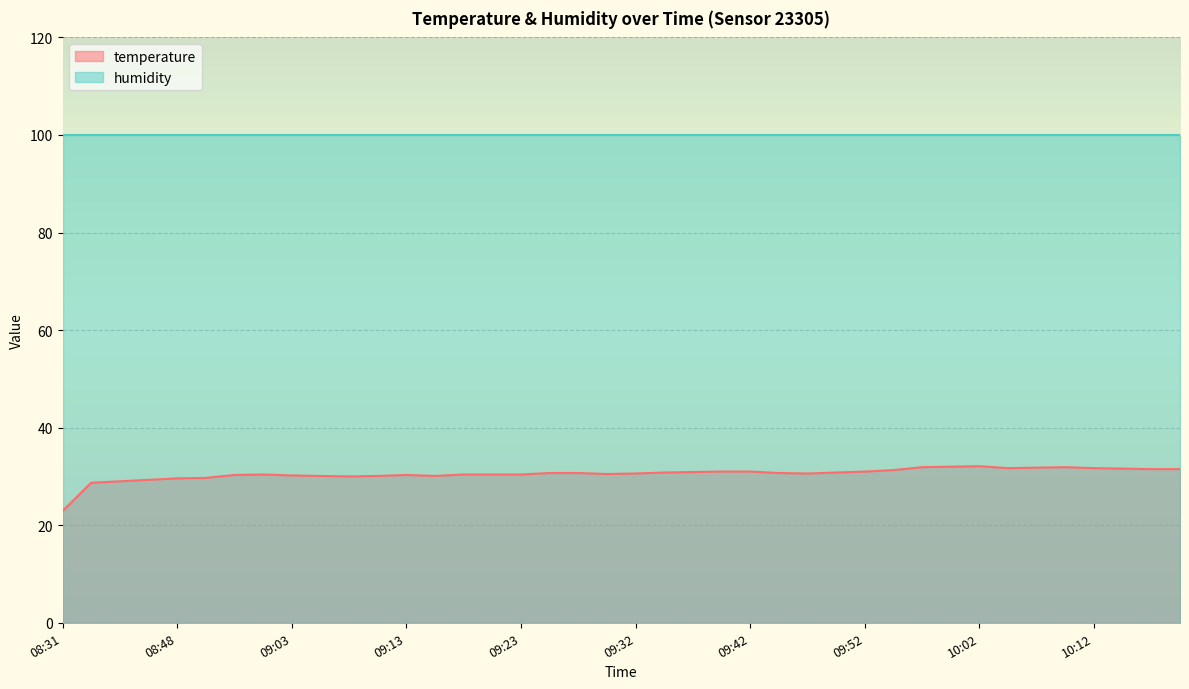

The value at 10:16 is 31.5. True or false?

True